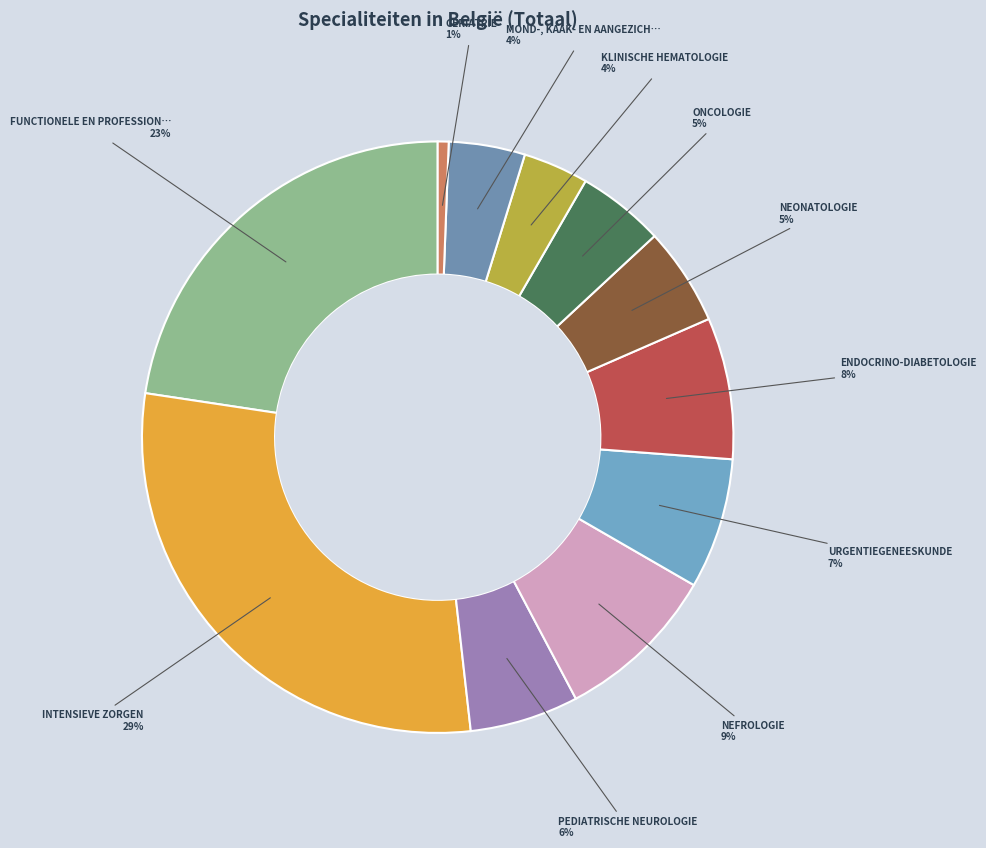

How many segments does this pie chart have?

11